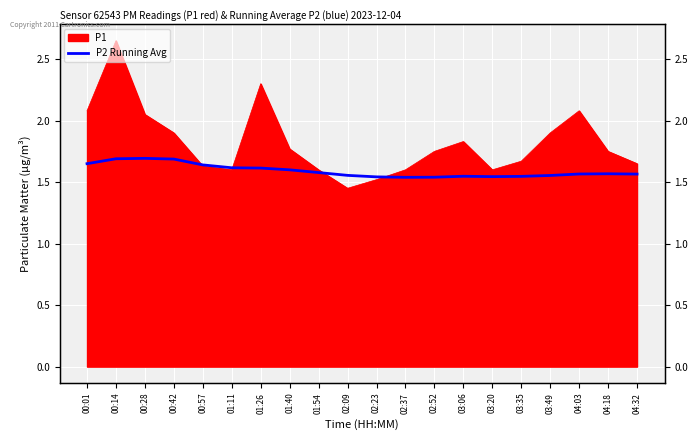

Count the values in the range 1 to 2.

20